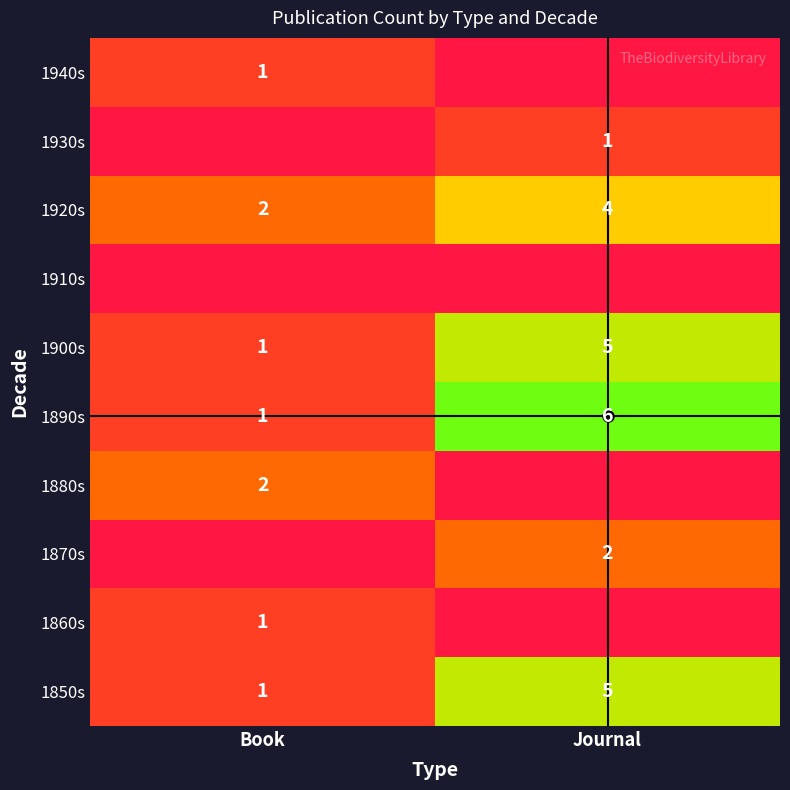

Is the value of 1890s at Journal greater than the value of 1920s at Journal?

Yes